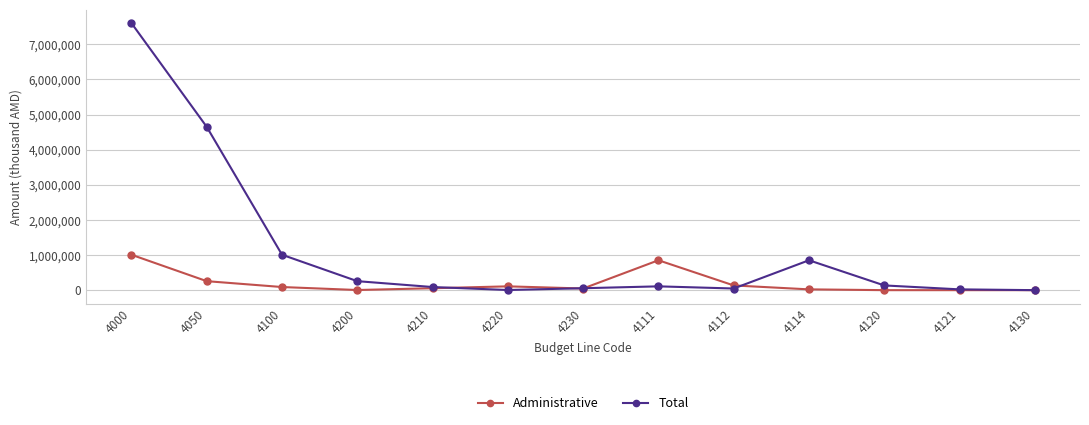

What is the label of the 8th point from the left?

4111